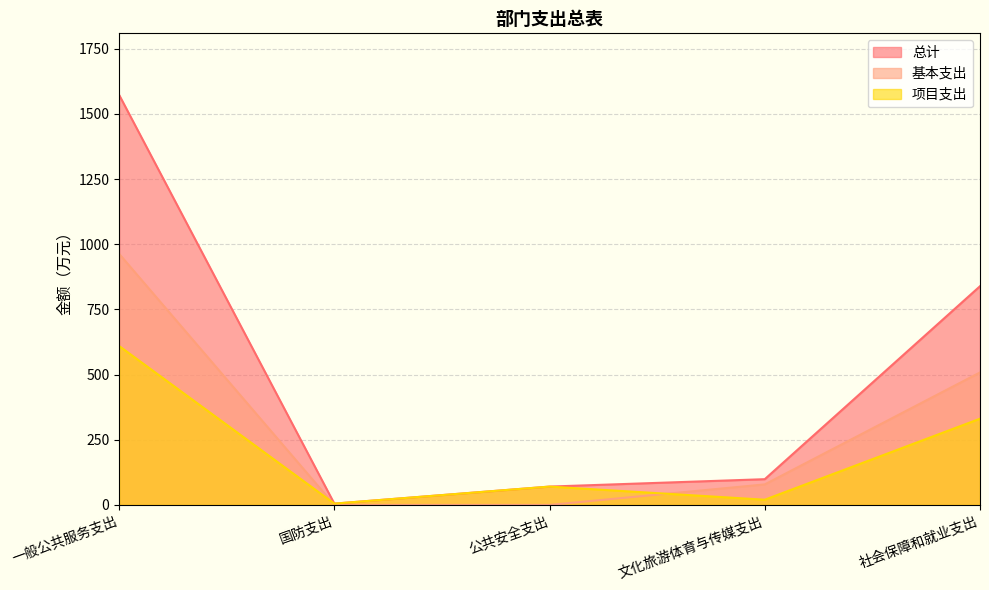

At how many categories does at least one series exceed 1388?

1